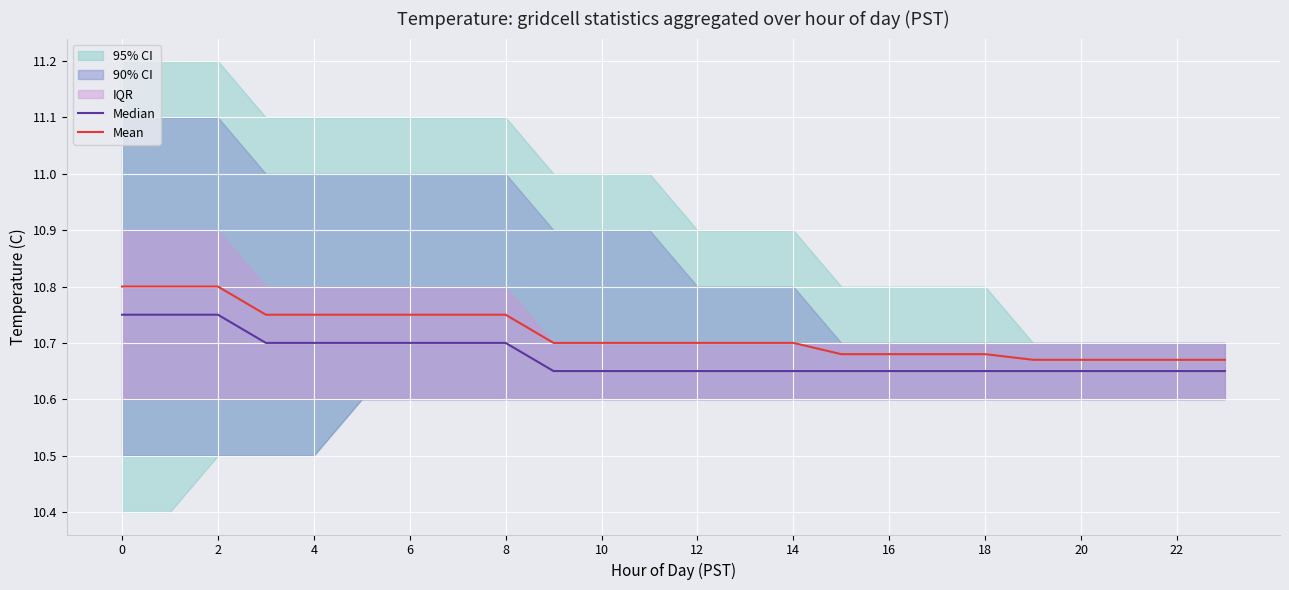

Reading right to left, list all the values displayed in this chart.

Median: 10.7	10.7	10.7	10.7	10.7	10.7	10.7	10.7	10.7	10.7	10.7	10.7	10.7	10.7	10.7	10.7	10.7	10.7	10.7	10.7	10.7	10.8	10.8	10.8
Mean: 10.7	10.7	10.7	10.7	10.7	10.7	10.7	10.7	10.7	10.7	10.7	10.7	10.7	10.7	10.7	10.8	10.8	10.8	10.8	10.8	10.8	10.8	10.8	10.8